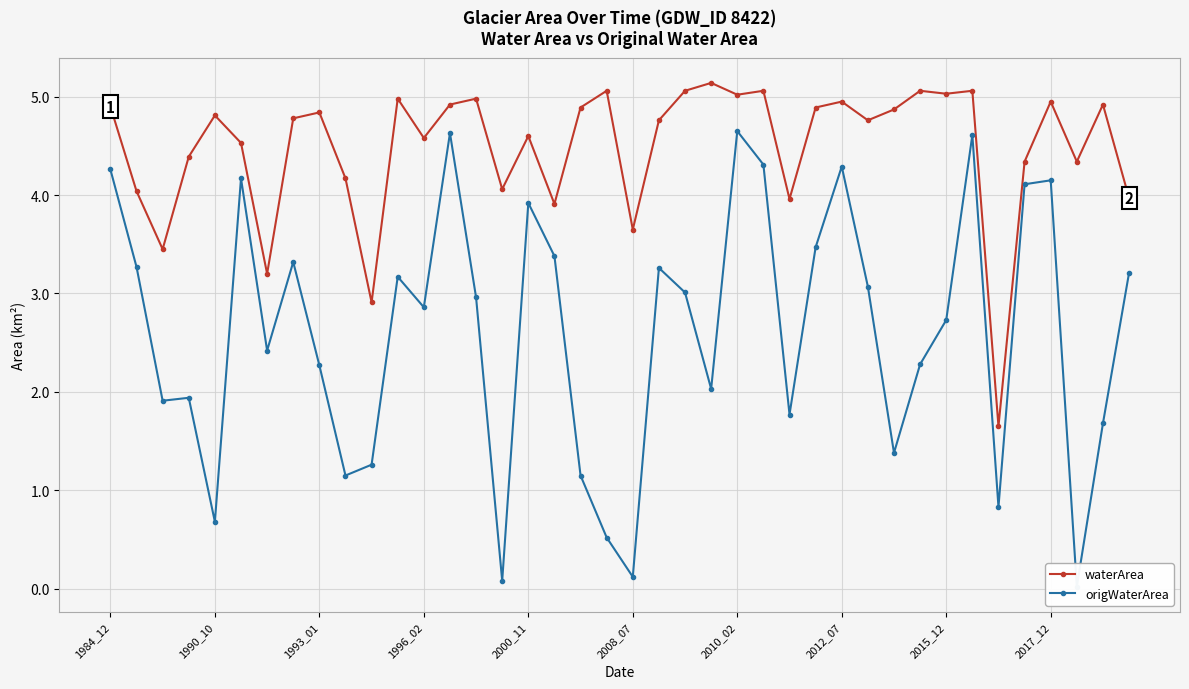

What is the value of the origWaterArea point at the 10th from the left?

1.1